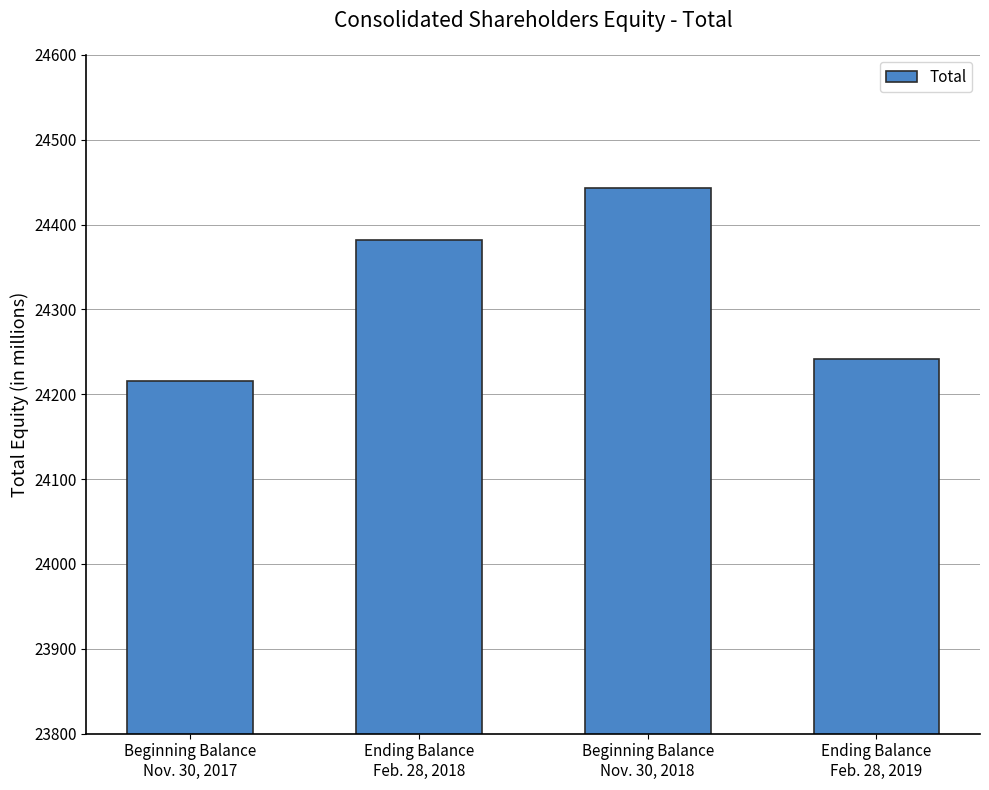

At which category does the chart reach its minimum across all series?

Beginning Balance
Nov. 30, 2017